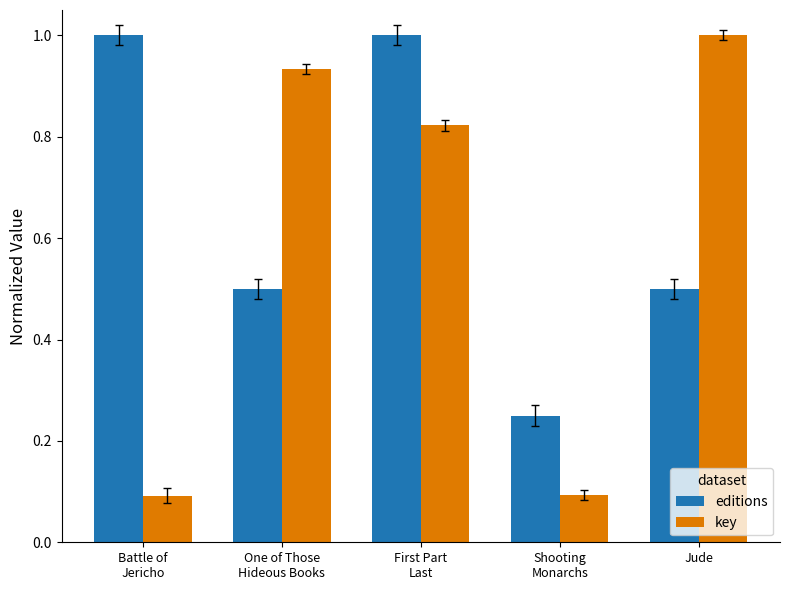

Read the editions value at Battle of
Jericho.

1.0